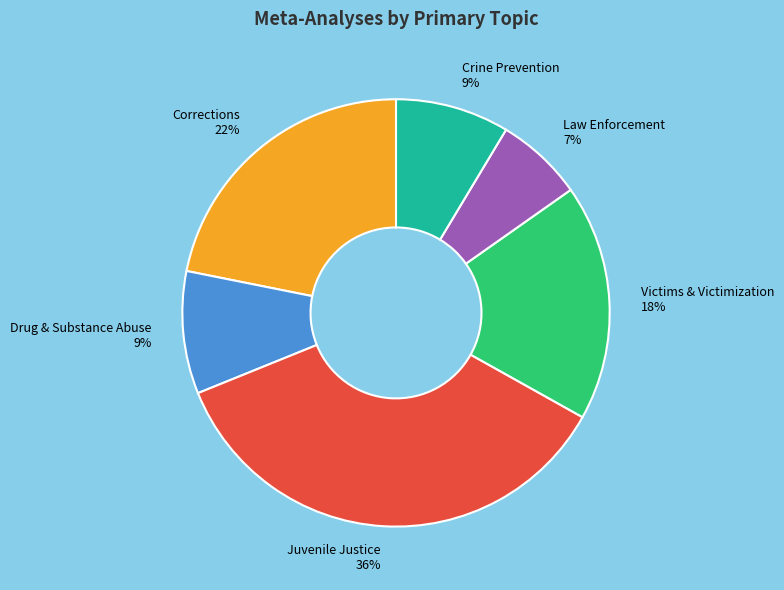

Between Corrections and Victims & Victimization, which is larger?

Corrections